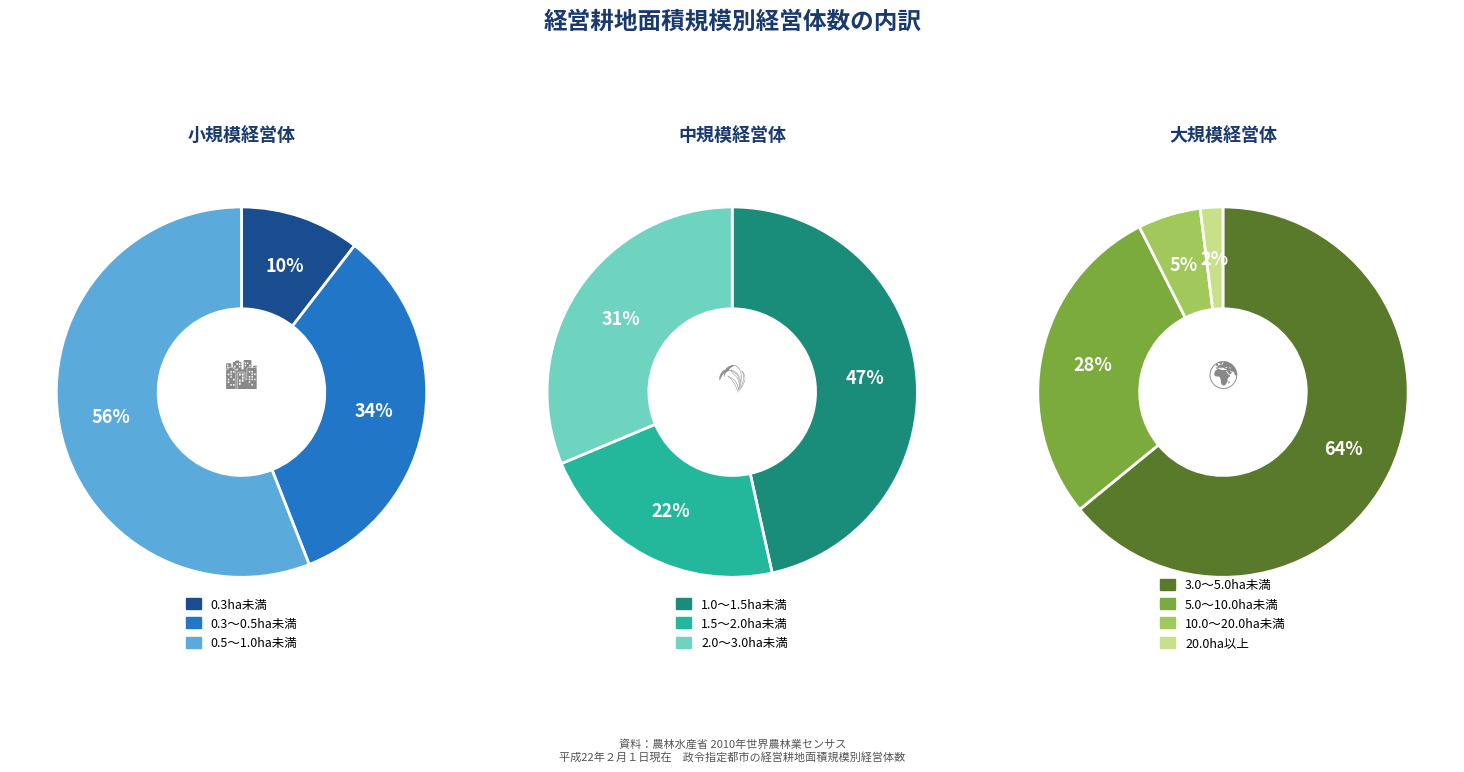

The 横浜市 slice represents 1% of the pie. True or false?

False